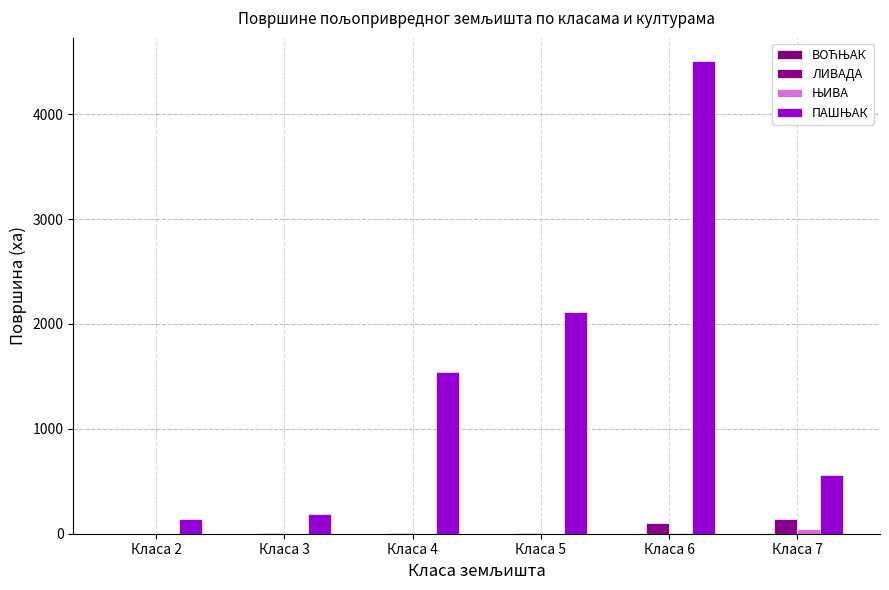

Which has a higher value, Класа 5 or Класа 6?

Класа 5